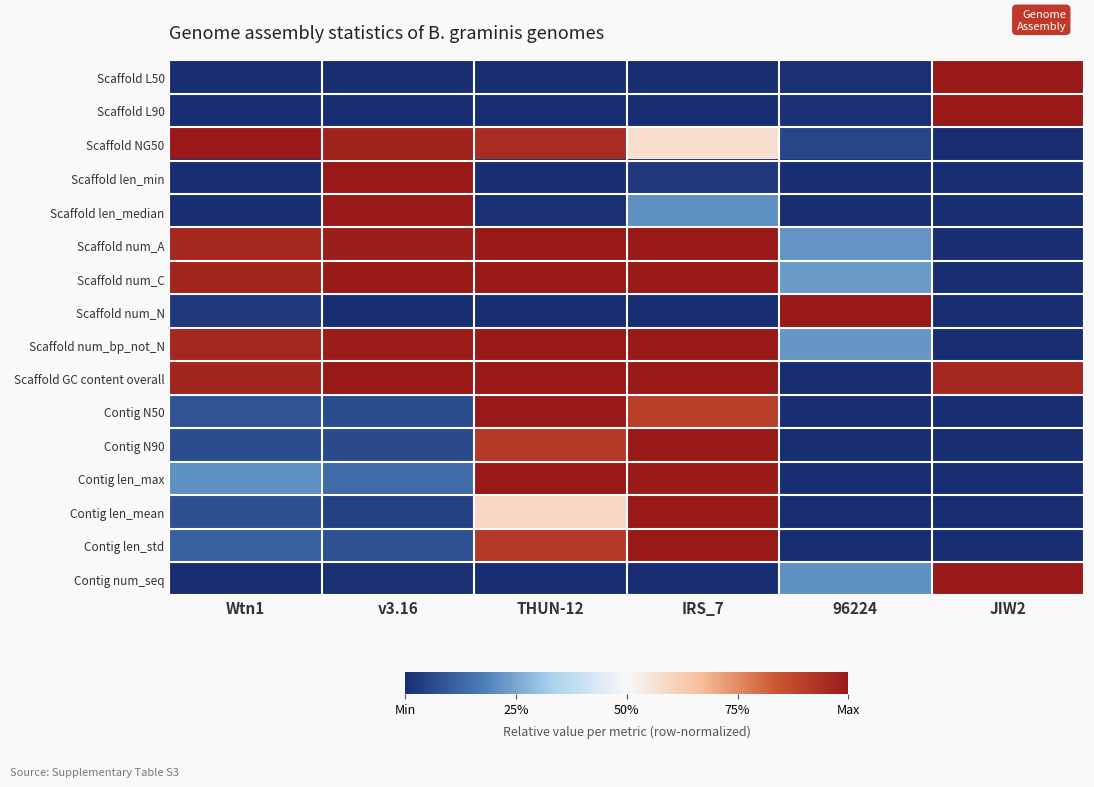

Reading left to right, transcribe all the data shown in this chart.

Scaffold L50: Wtn1=0.0	v3.16=0.0	THUN-12=0.0	IRS_7=0.0	96224=0.0	JIW2=1.0
Scaffold L90: Wtn1=0.0	v3.16=0.0	THUN-12=0.0	IRS_7=0.0	96224=0.0	JIW2=1.0
Scaffold NG50: Wtn1=1.0	v3.16=1.0	THUN-12=0.9	IRS_7=0.6	96224=0.1	JIW2=0.0
Scaffold len_min: Wtn1=0.0	v3.16=1.0	THUN-12=0.0	IRS_7=0.0	96224=0.0	JIW2=0.0
Scaffold len_median: Wtn1=0.0	v3.16=1.0	THUN-12=0.0	IRS_7=0.2	96224=0.0	JIW2=0.0
Scaffold num_A: Wtn1=1.0	v3.16=1.0	THUN-12=1.0	IRS_7=1.0	96224=0.2	JIW2=0.0
Scaffold num_C: Wtn1=1.0	v3.16=1.0	THUN-12=1.0	IRS_7=1.0	96224=0.2	JIW2=0.0
Scaffold num_N: Wtn1=0.0	v3.16=0.0	THUN-12=0.0	IRS_7=0.0	96224=1.0	JIW2=0.0
Scaffold num_bp_not_N: Wtn1=1.0	v3.16=1.0	THUN-12=1.0	IRS_7=1.0	96224=0.2	JIW2=0.0
Scaffold GC content overall: Wtn1=1.0	v3.16=1.0	THUN-12=1.0	IRS_7=1.0	96224=0.0	JIW2=1.0
Contig N50: Wtn1=0.1	v3.16=0.1	THUN-12=1.0	IRS_7=0.9	96224=0.0	JIW2=0.0
Contig N90: Wtn1=0.1	v3.16=0.1	THUN-12=0.9	IRS_7=1.0	96224=0.0	JIW2=0.0
Contig len_max: Wtn1=0.2	v3.16=0.1	THUN-12=1.0	IRS_7=1.0	96224=0.0	JIW2=0.0
Contig len_mean: Wtn1=0.1	v3.16=0.0	THUN-12=0.6	IRS_7=1.0	96224=0.0	JIW2=0.0
Contig len_std: Wtn1=0.1	v3.16=0.1	THUN-12=0.9	IRS_7=1.0	96224=0.0	JIW2=0.0
Contig num_seq: Wtn1=0.0	v3.16=0.0	THUN-12=0.0	IRS_7=0.0	96224=0.2	JIW2=1.0